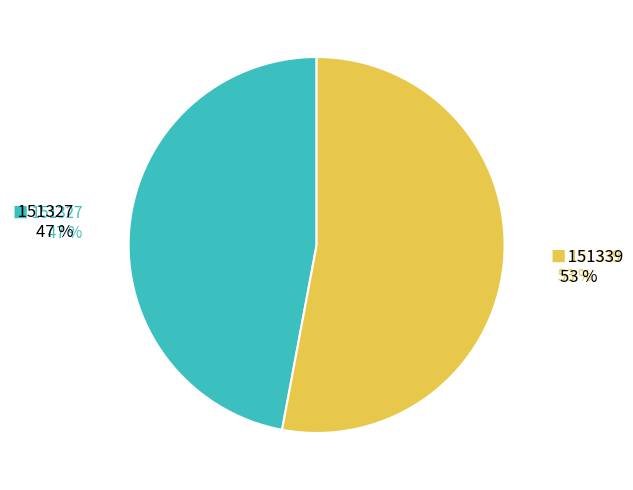

Is 151339 the majority of the pie?

Yes